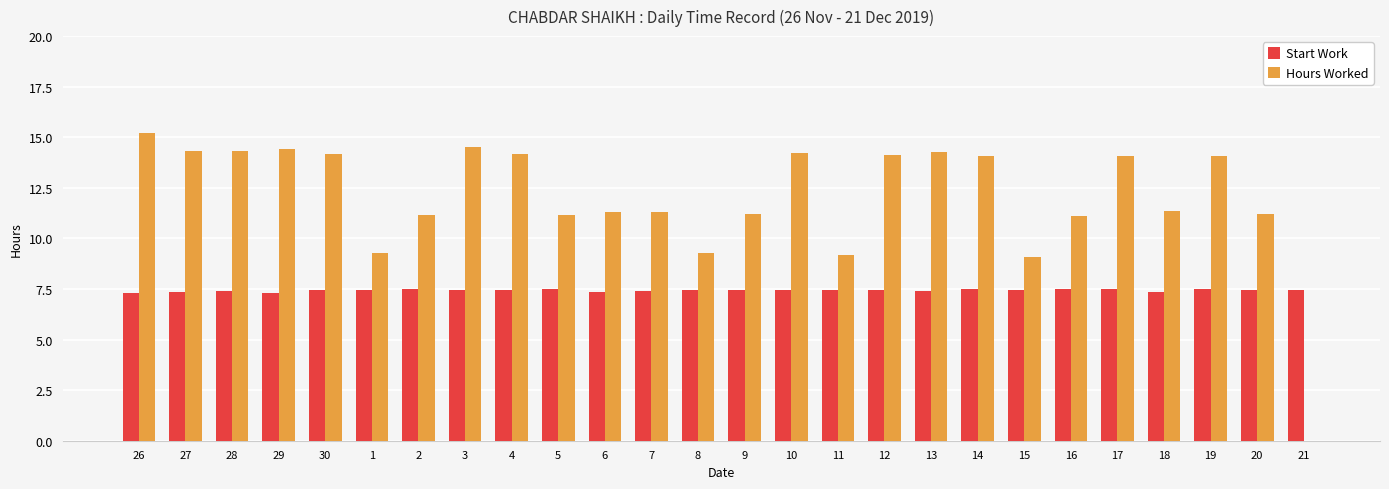

Is the value of Hours Worked at 26 greater than the value of Start Work at 18?

Yes